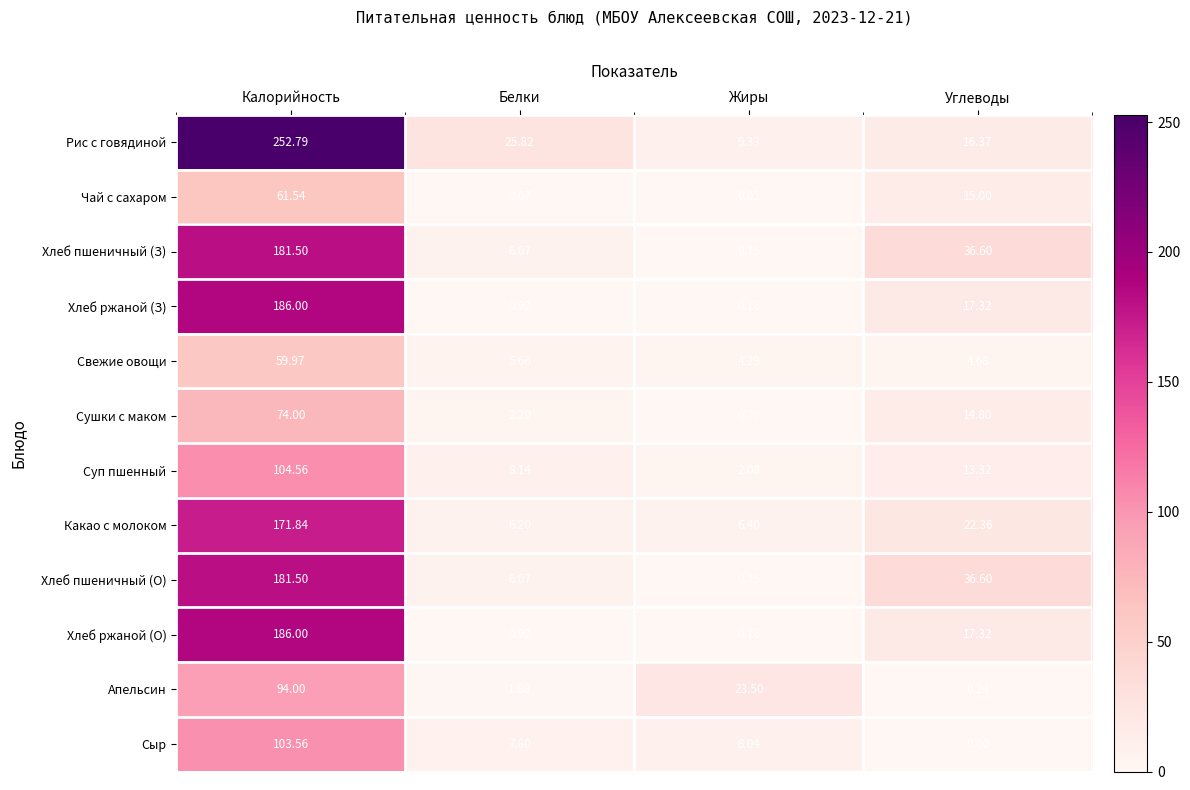

Which series changed the most between Калорийность and Жиры?

Рис с говядиной